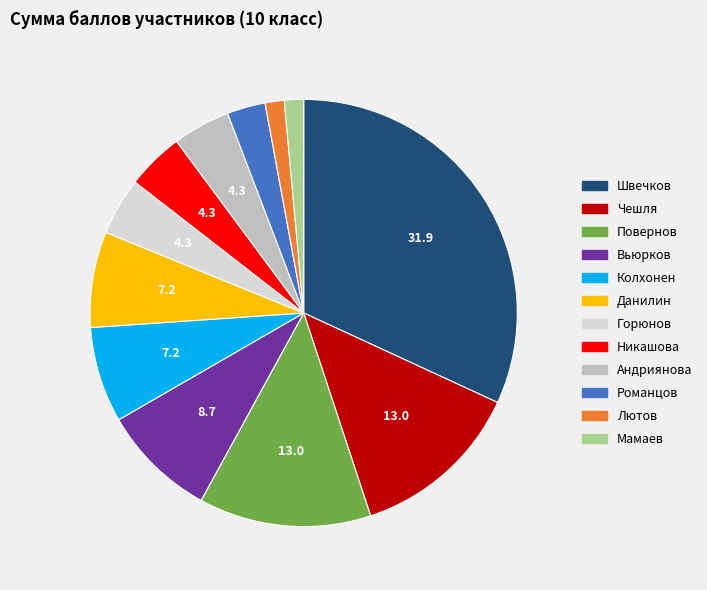

Do Никашова and Андриянова together represent more than half of the pie?

No